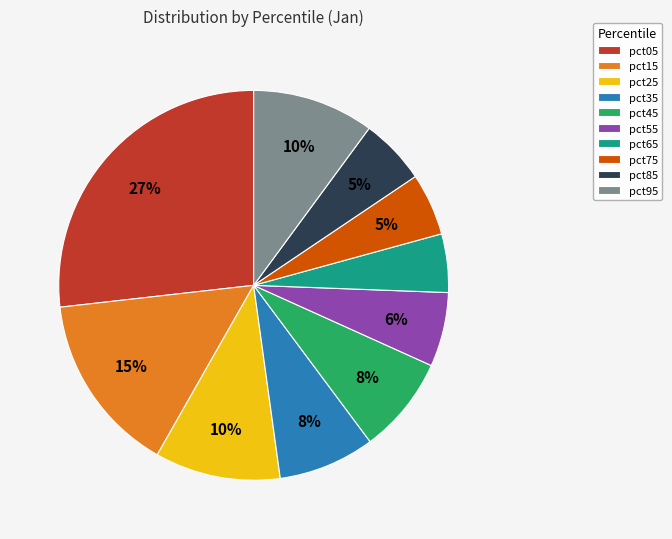

Do pct85 and pct25 together represent more than half of the pie?

No